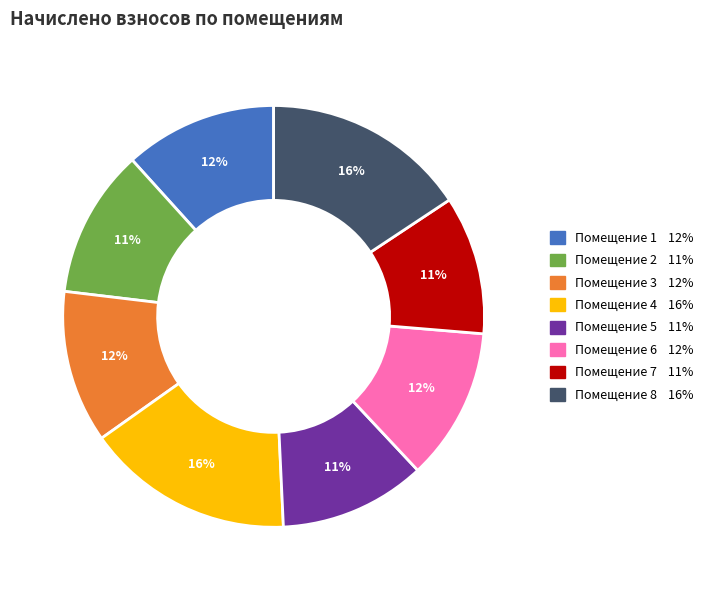

To the nearest percent, what is the difference between the largest and smallest slice percentages?

5%